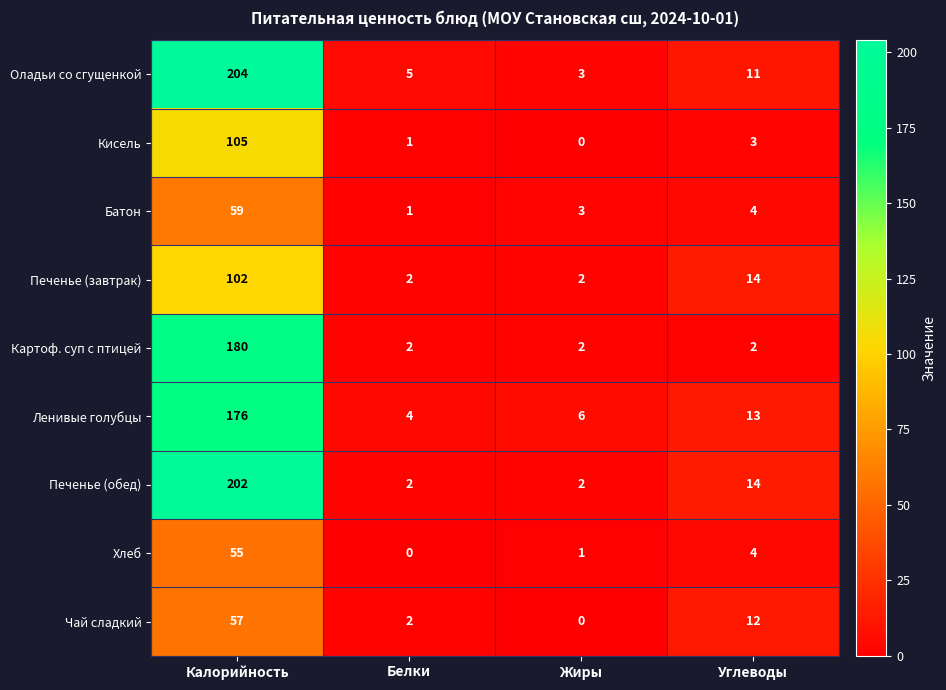

Which series has the widest spread of values?

Оладьи со сгущенкой